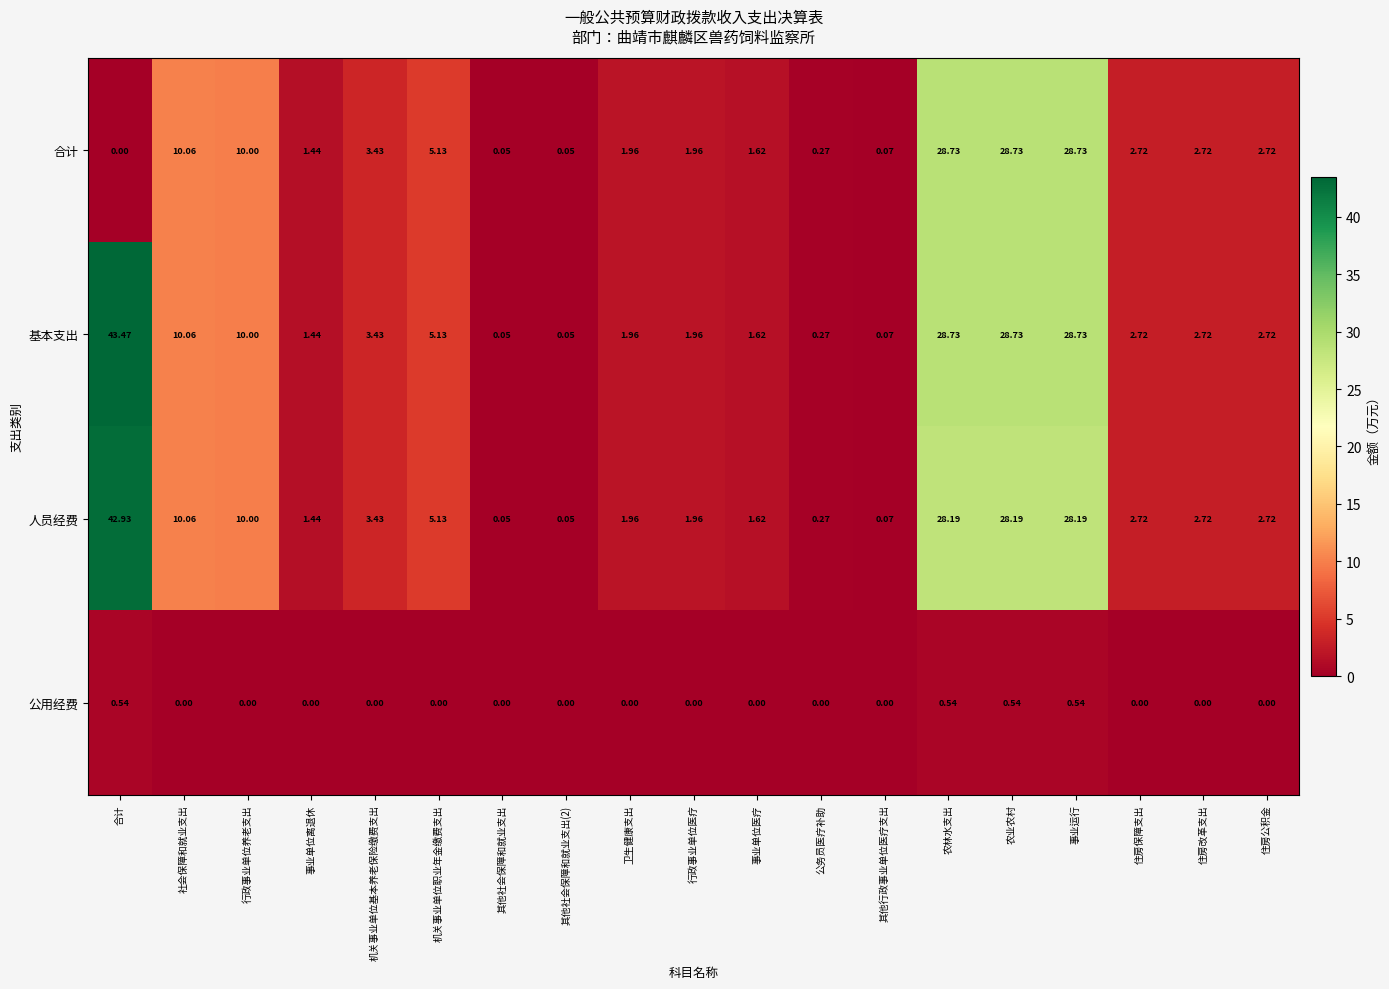

How many distinct data groups are displayed?

4